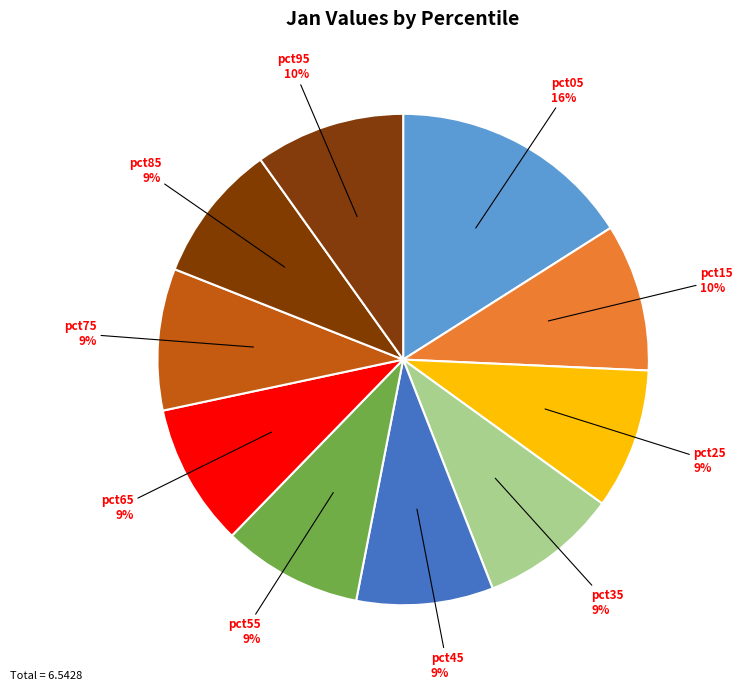

Which slice is the largest?

pct05